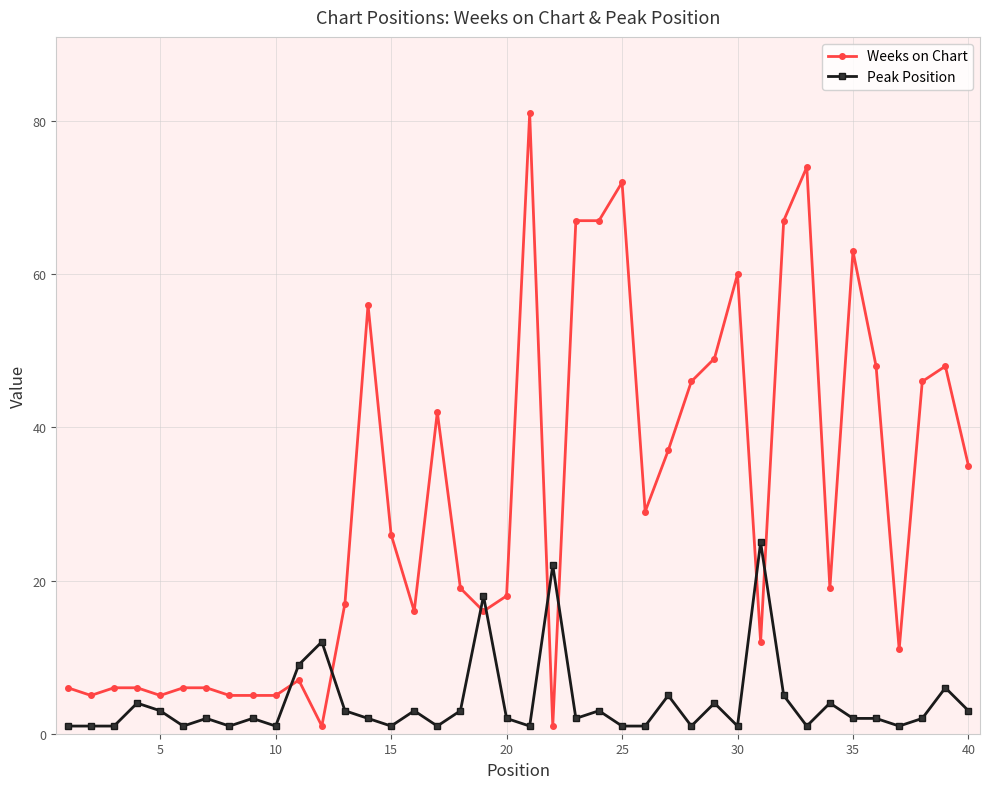

Which series has the largest range (max minus min)?

Weeks on Chart